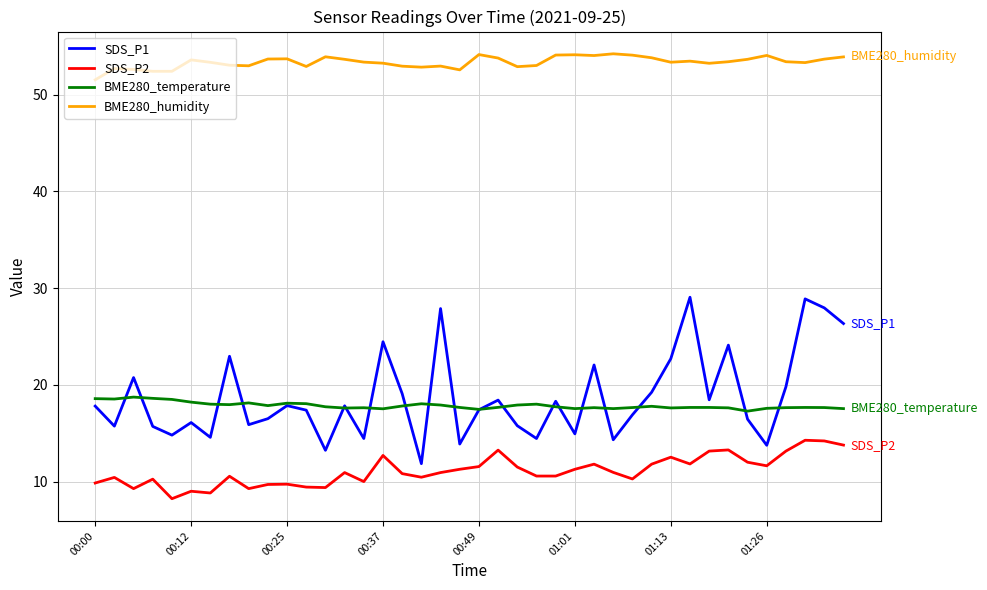

In SDS_P1, how many points are lower than both neighbors (excluding endpoints)?

13